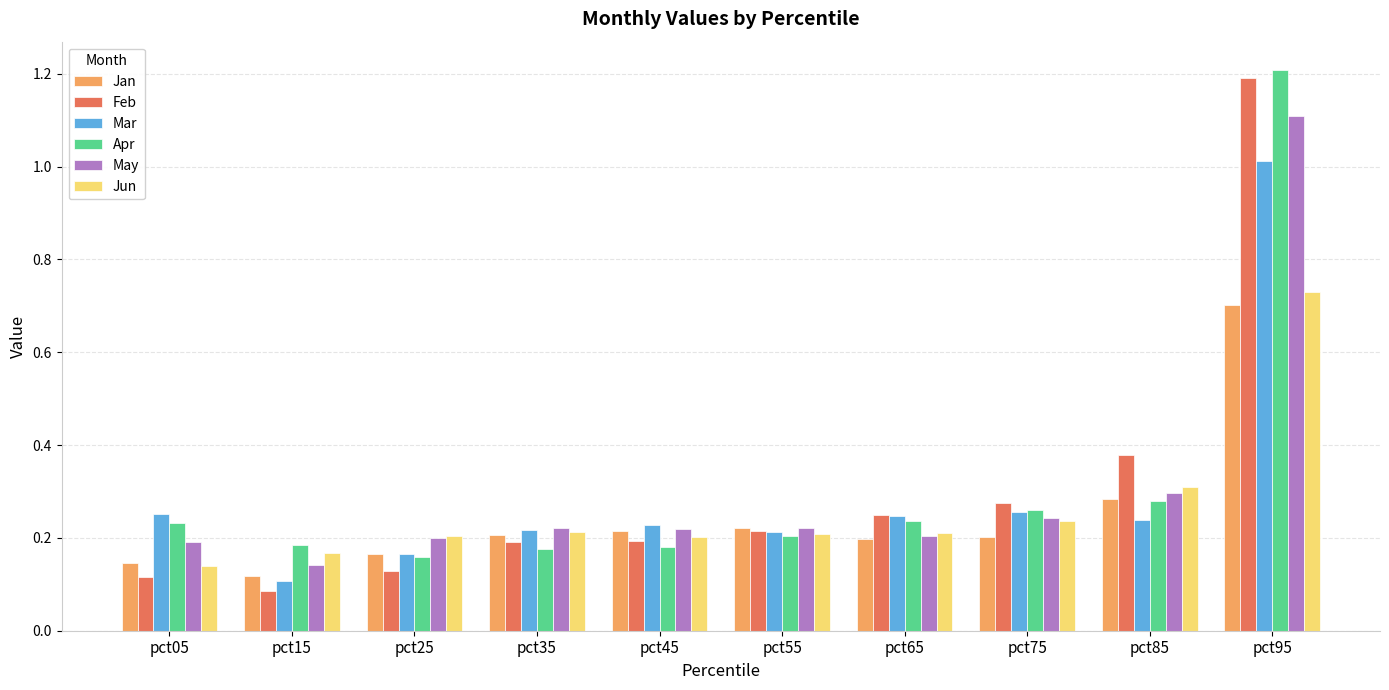

At which label does Mar reach its minimum?

pct15